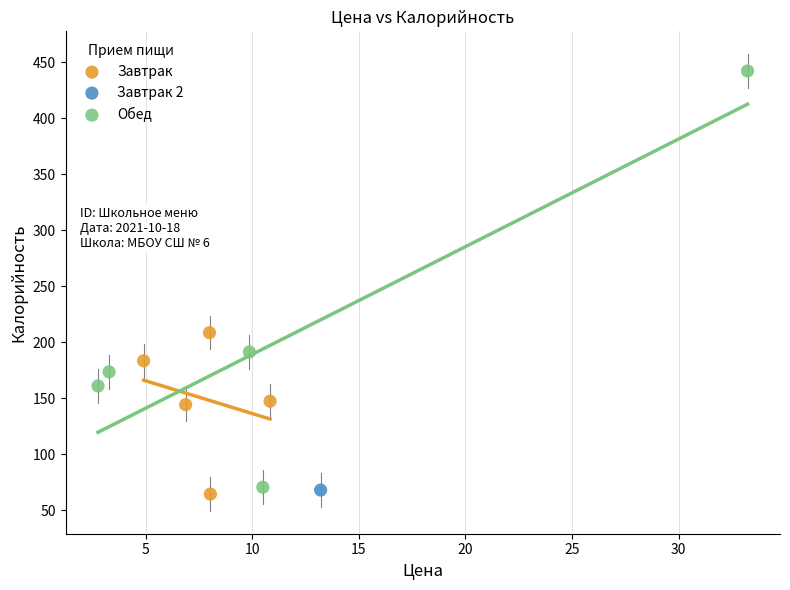

Which series contains the highest Y value?

Обед